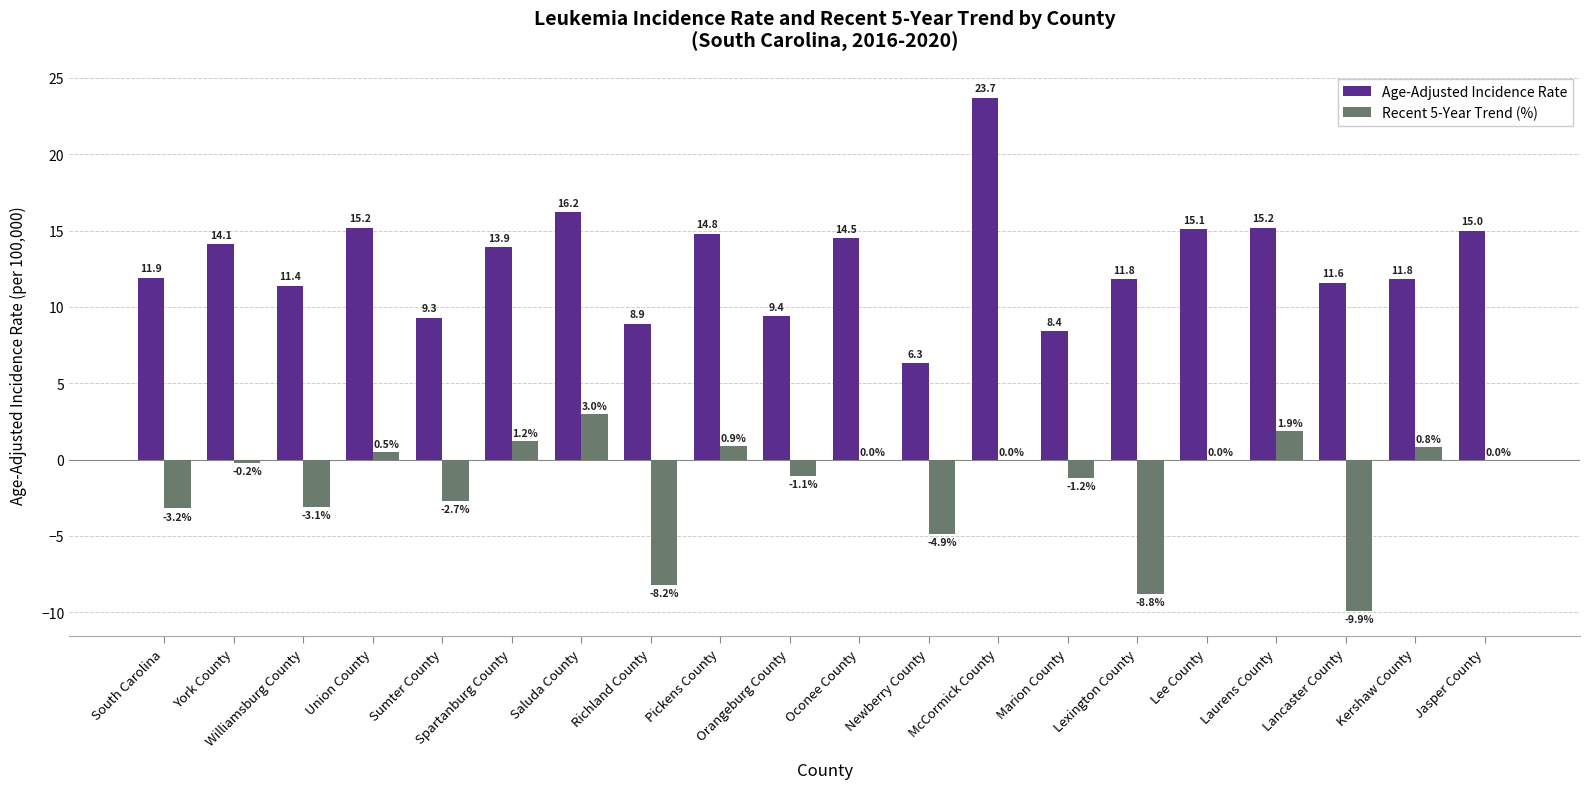

What is the average value of the Age-Adjusted Incidence Rate series?

12.9